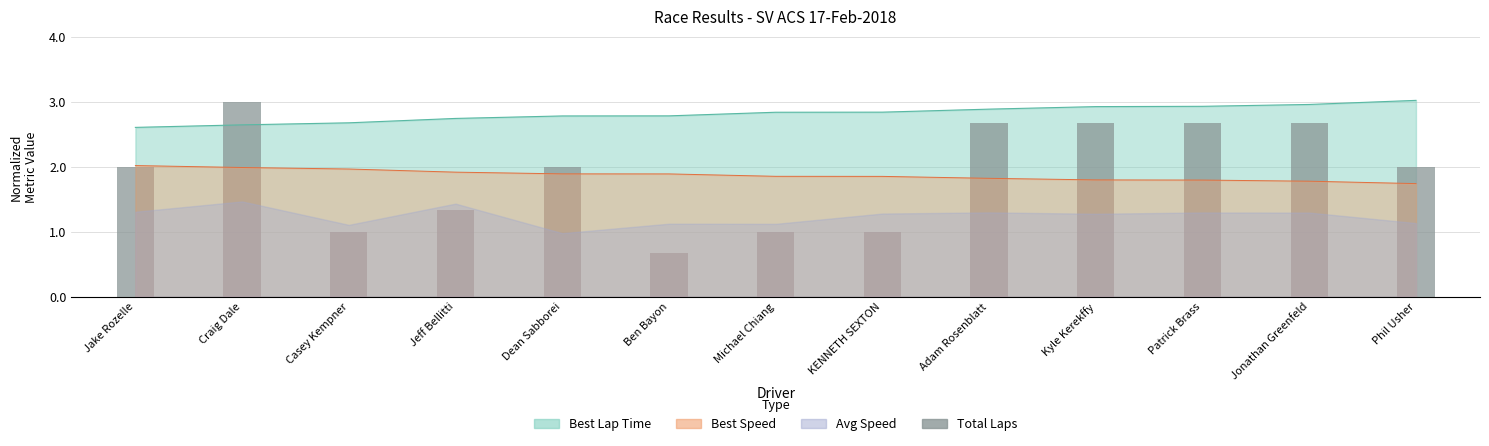

Are the bars grouped side by side (vs. stacked)?

No